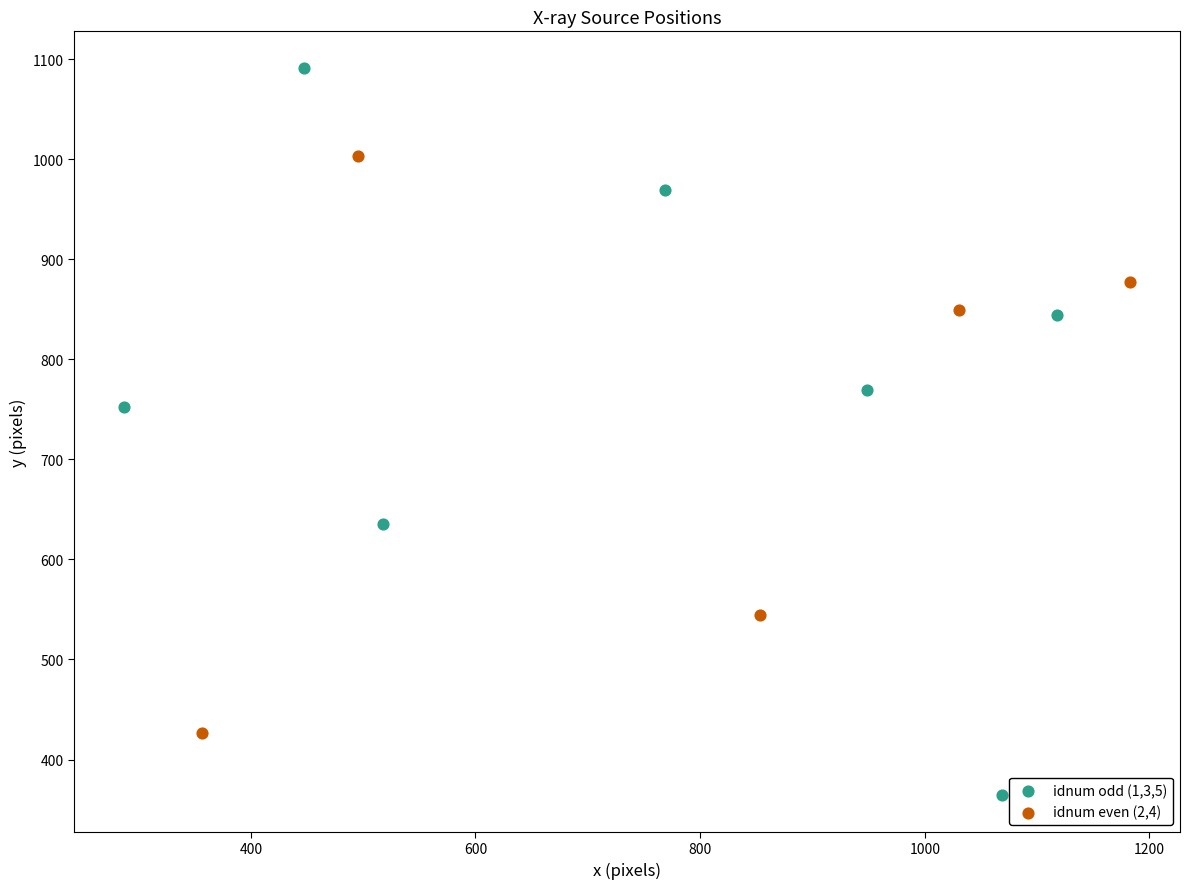

Which series has the widest spread of Y values?

idnum odd (1,3,5)